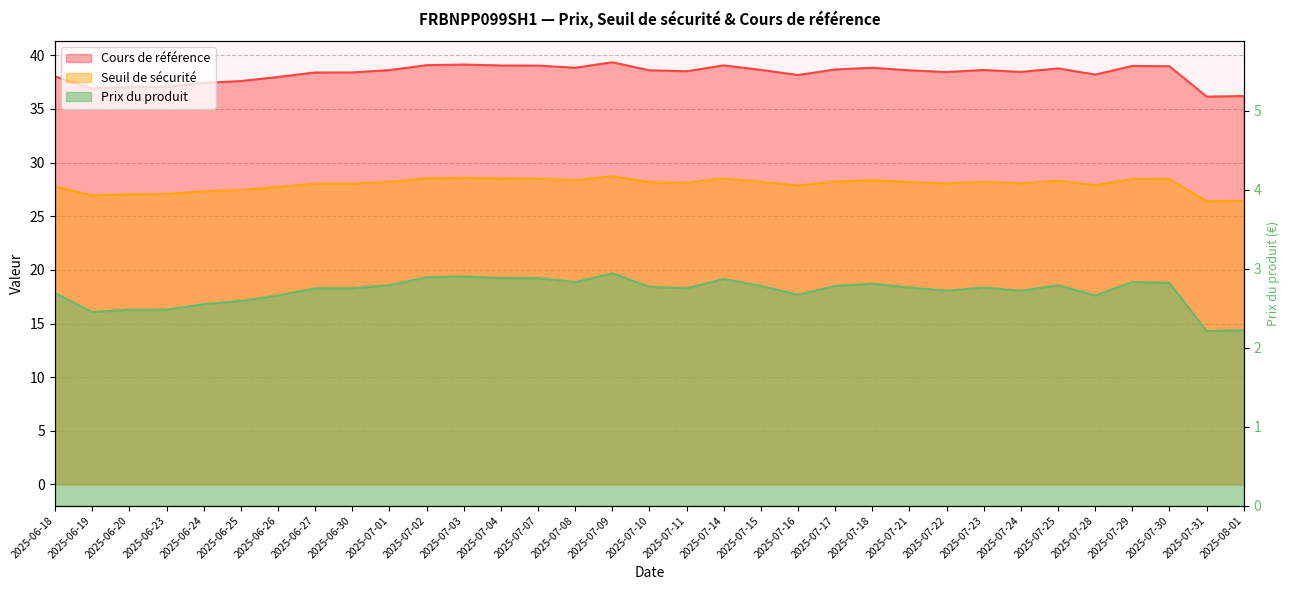

At how many categories does at least one series exceed 25?

33